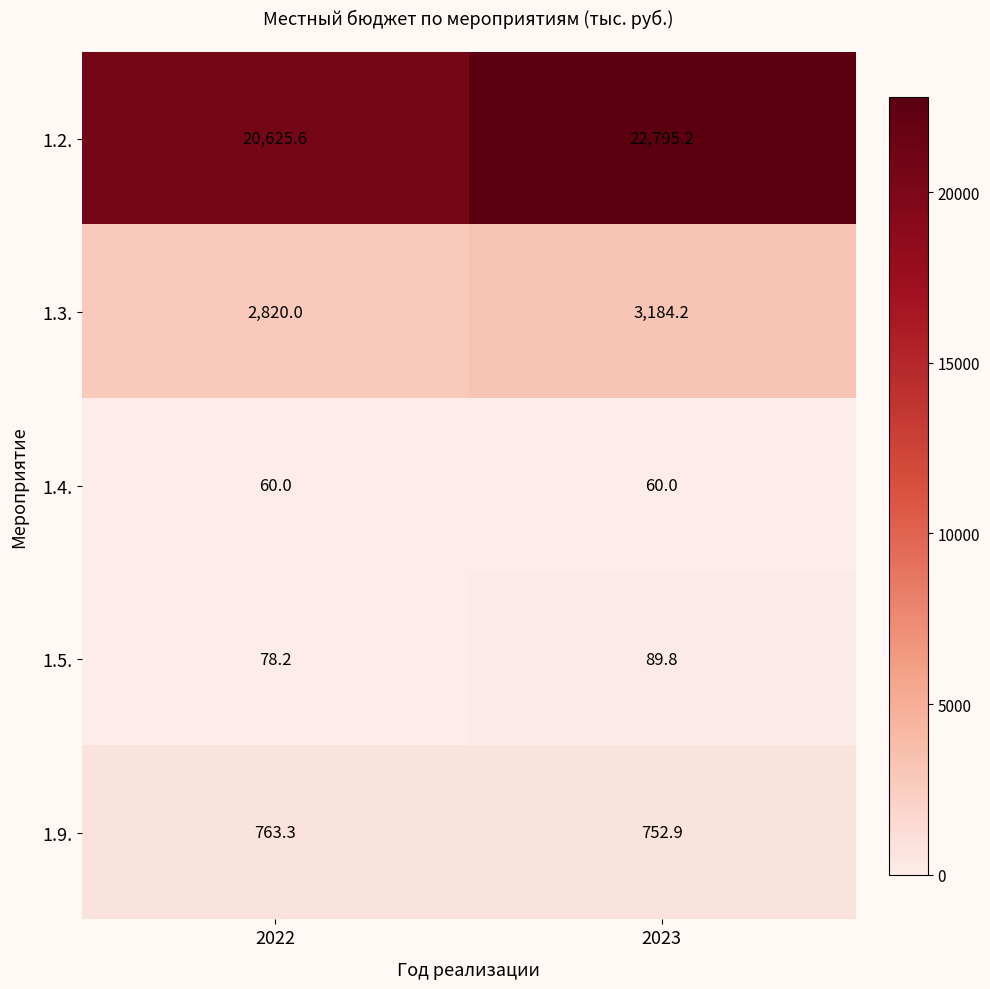

Rank the series by their maximum value, from lowest to highest.

1.4., 1.5., 1.9., 1.3., 1.2.